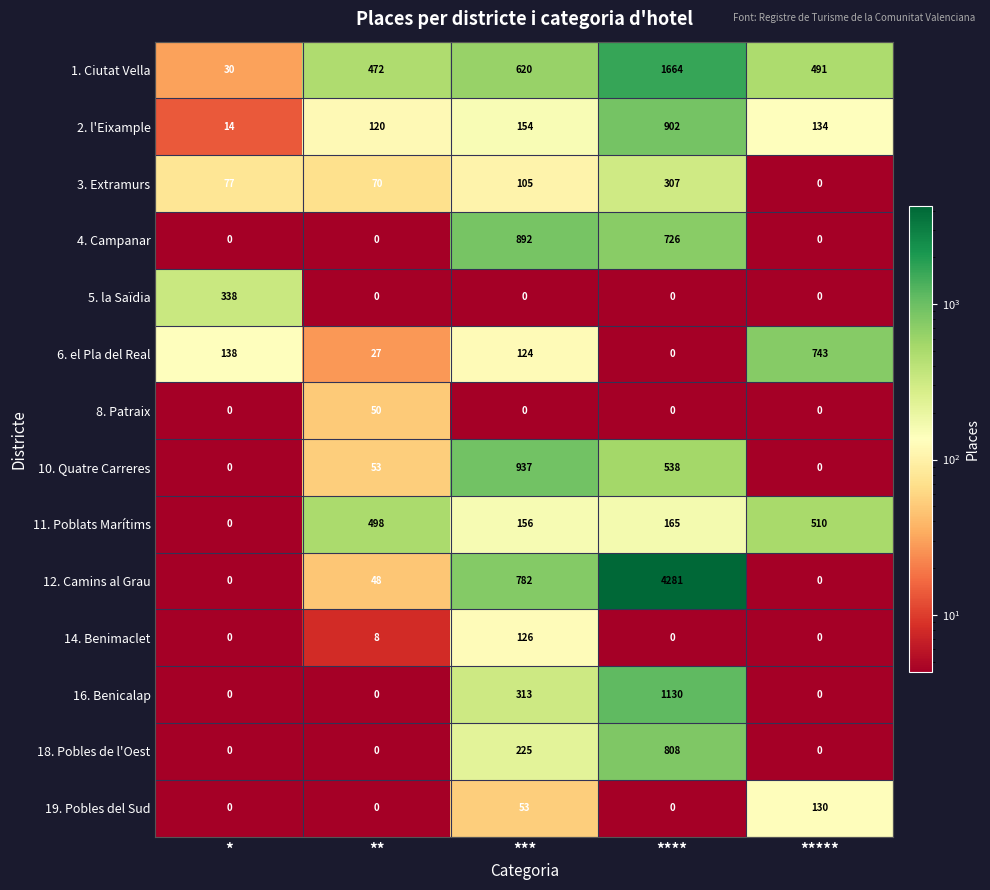

The 10. Quatre Carreres series shows 1409 at ***. True or false?

False